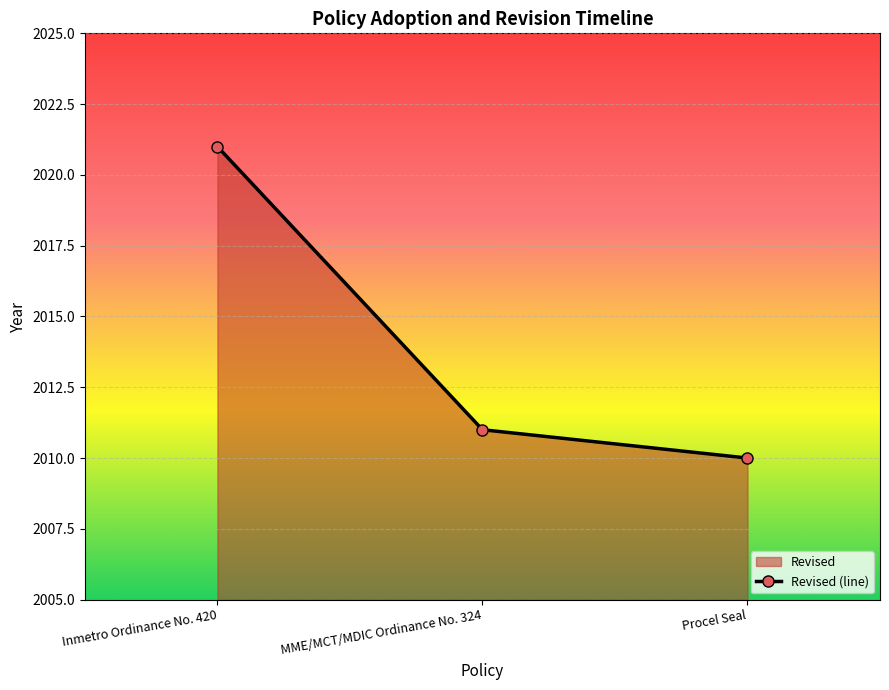

Reading left to right, what are all the values shown in this chart?

Inmetro Ordinance No. 420=2021	MME/MCT/MDIC Ordinance No. 324=2011	Procel Seal=2010